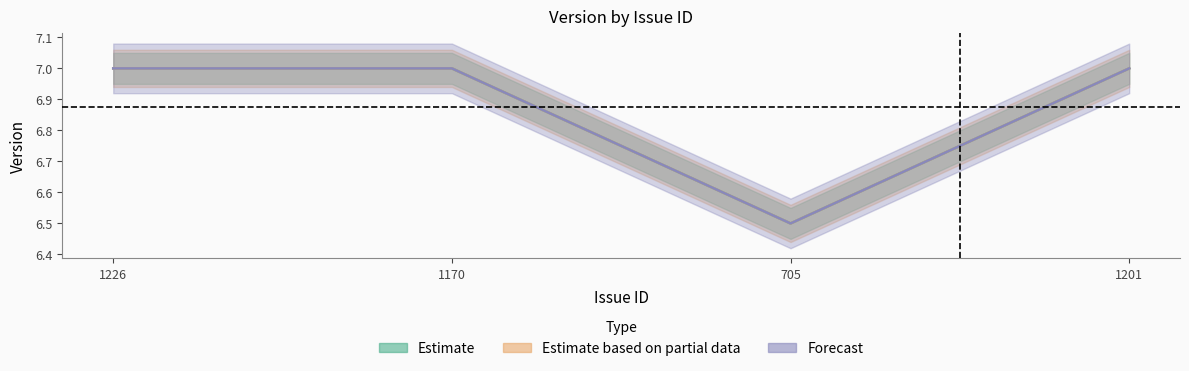

The value of Estimate based on partial data at 1170 is 7.0. True or false?

True